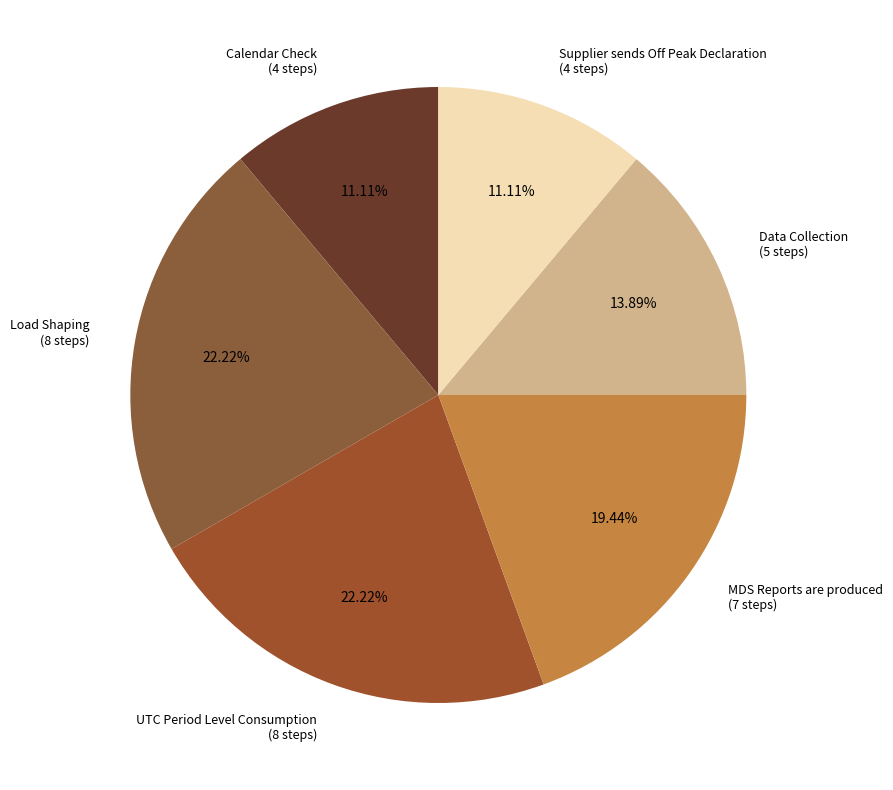

What is the ratio of the value at UTC Period Level Consumption to the value at Supplier sends Off Peak Declaration?

2.0